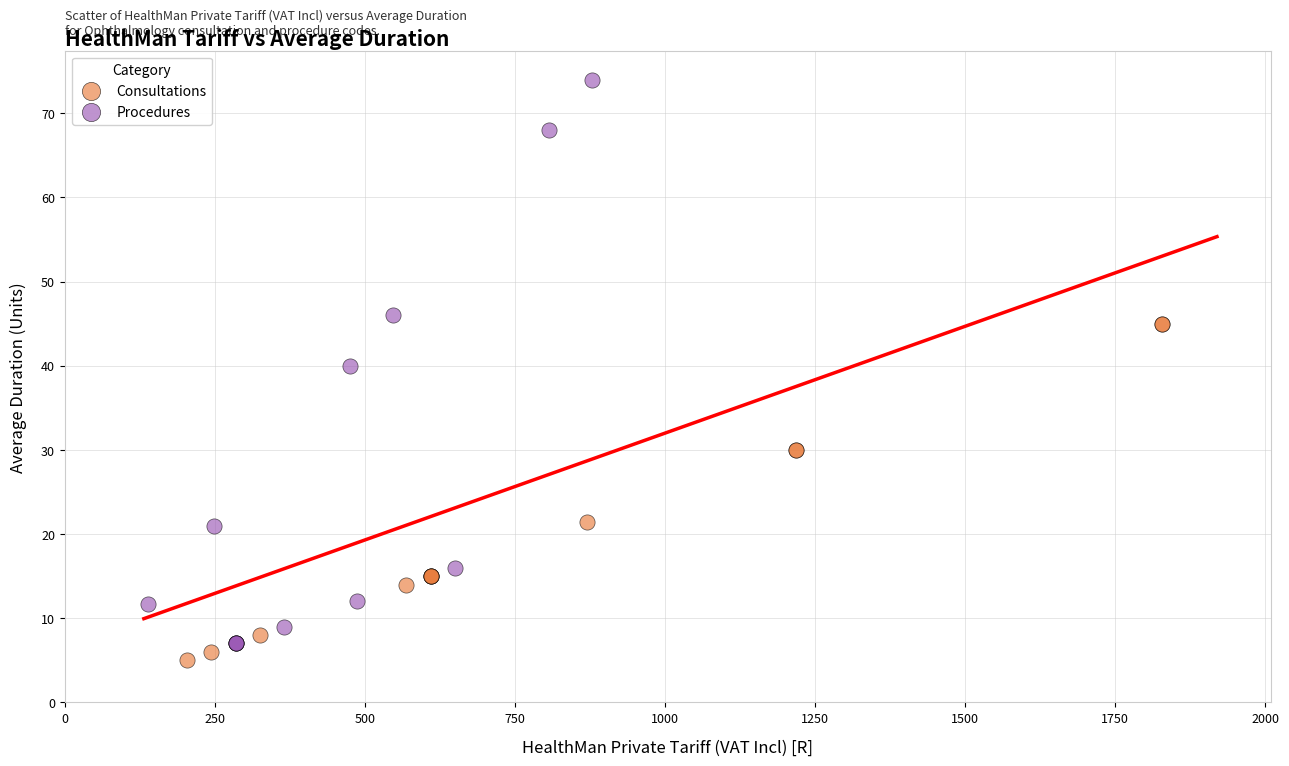

Which series has the largest Y range (max minus min)?

Procedures